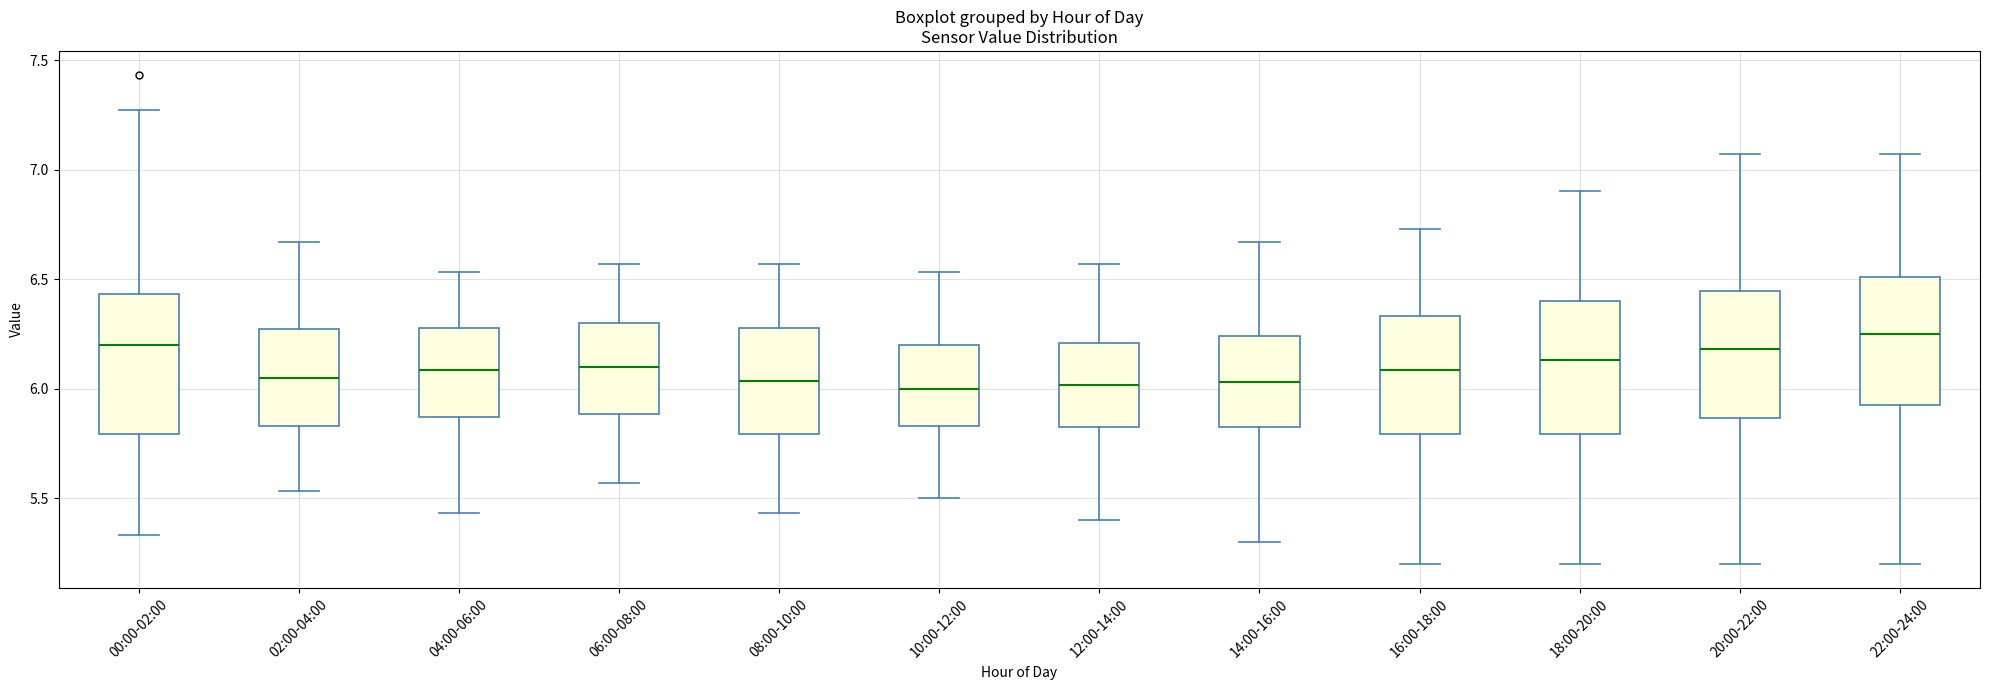

Reading left to right, transcribe this box plot: for each box, give where its median line is, the range the box spans, and where its two whiskers end, as read against the y-axis. The values are not printed on the chart, so give them approximately, as read against the axis.

00:00-02:00: median 6.20, box 5.80 to 6.45, whiskers 5.35 to 7.25
02:00-04:00: median 6.05, box 5.85 to 6.25, whiskers 5.55 to 6.65
04:00-06:00: median 6.10, box 5.85 to 6.30, whiskers 5.45 to 6.55
06:00-08:00: median 6.10, box 5.90 to 6.30, whiskers 5.55 to 6.55
08:00-10:00: median 6.05, box 5.80 to 6.30, whiskers 5.45 to 6.55
10:00-12:00: median 6.00, box 5.85 to 6.20, whiskers 5.50 to 6.55
12:00-14:00: median 6.00, box 5.80 to 6.20, whiskers 5.40 to 6.55
14:00-16:00: median 6.05, box 5.80 to 6.25, whiskers 5.30 to 6.65
16:00-18:00: median 6.10, box 5.80 to 6.35, whiskers 5.20 to 6.75
18:00-20:00: median 6.15, box 5.80 to 6.40, whiskers 5.20 to 6.90
20:00-22:00: median 6.20, box 5.85 to 6.45, whiskers 5.20 to 7.05
22:00-24:00: median 6.25, box 5.90 to 6.50, whiskers 5.20 to 7.05